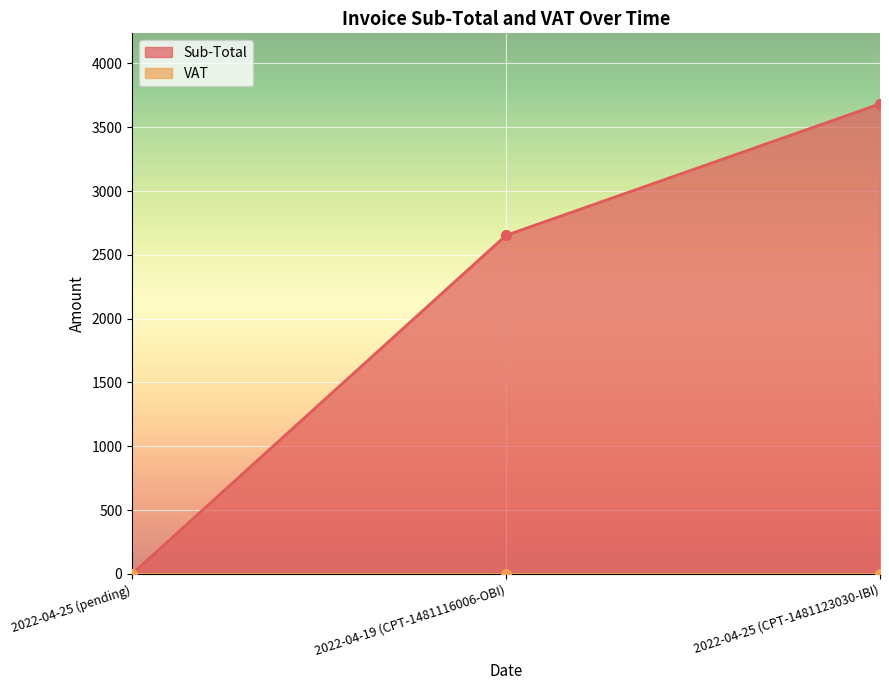

What is the value of the 3rd point from the left?

3683.6